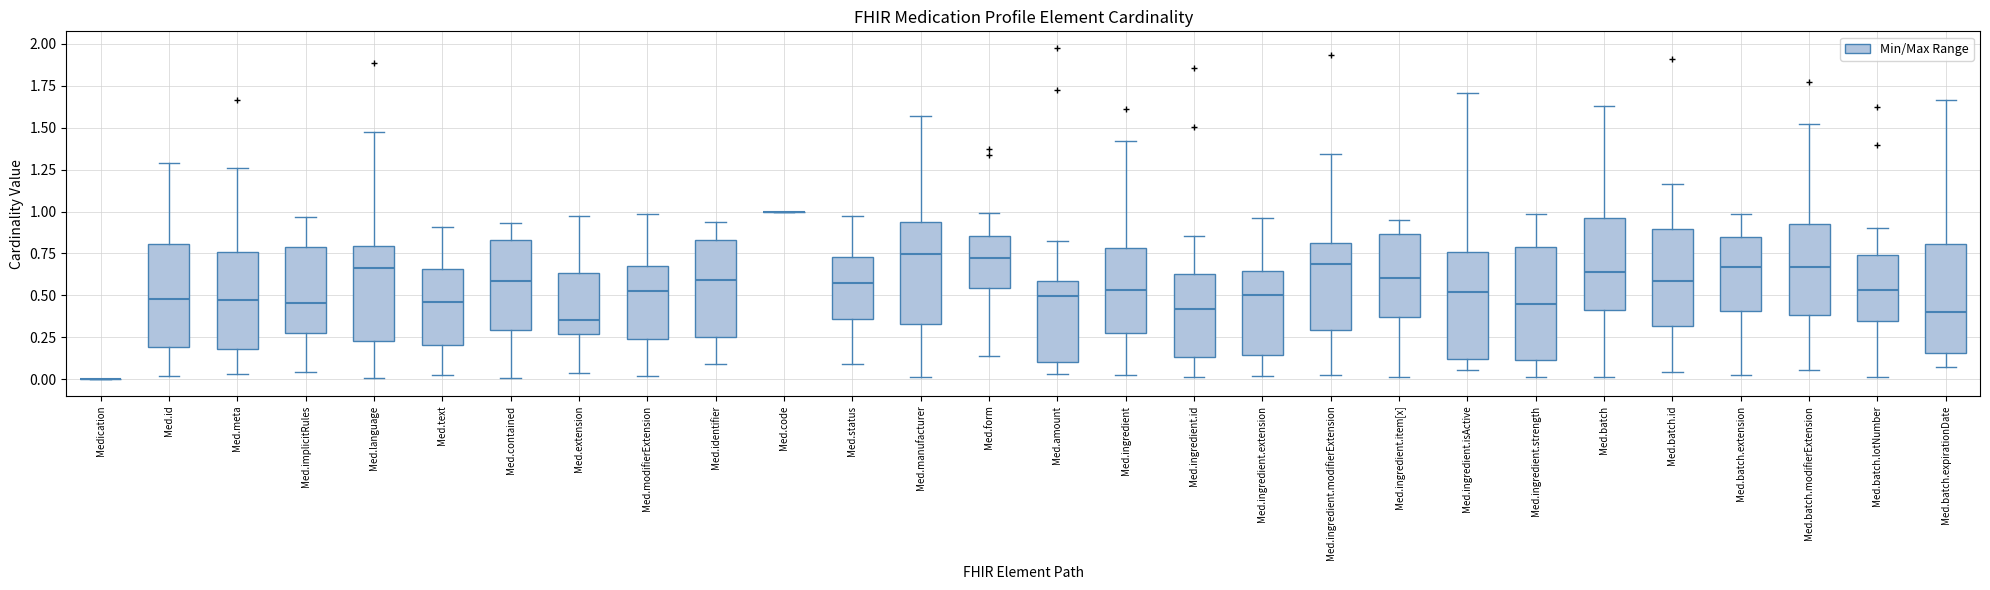

Reading left to right, read every box against the y-axis: the position of its median line, the range the box covers, and the ends of its whiskers. The values are not printed on the chart, so give them approximately, as read against the axis.

Medication: box collapsed to a line at 0.00, whiskers 0.00 to 0.00
Med.id: median 0.50, box 0.20 to 0.80, whiskers 0.00 to 1.30
Med.meta: median 0.50, box 0.20 to 0.75, whiskers 0.05 to 1.25
Med.implicitRules: median 0.45, box 0.30 to 0.80, whiskers 0.05 to 0.95
Med.language: median 0.65, box 0.25 to 0.80, whiskers 0.00 to 1.45
Med.text: median 0.45, box 0.20 to 0.65, whiskers 0.05 to 0.90
Med.contained: median 0.60, box 0.30 to 0.85, whiskers 0.00 to 0.95
Med.extension: median 0.35, box 0.25 to 0.65, whiskers 0.05 to 0.95
Med.modifierExtension: median 0.50, box 0.25 to 0.65, whiskers 0.00 to 1.00
Med.identifier: median 0.60, box 0.25 to 0.85, whiskers 0.10 to 0.95
Med.code: box collapsed to a line at 1.00, whiskers 1.00 to 1.00
Med.status: median 0.55, box 0.35 to 0.75, whiskers 0.10 to 0.95
Med.manufacturer: median 0.75, box 0.35 to 0.95, whiskers 0.00 to 1.55
Med.form: median 0.70, box 0.55 to 0.85, whiskers 0.15 to 1.00
Med.amount: median 0.50, box 0.10 to 0.60, whiskers 0.05 to 0.80
Med.ingredient: median 0.55, box 0.25 to 0.80, whiskers 0.05 to 1.40
Med.ingredient.id: median 0.40, box 0.15 to 0.65, whiskers 0.00 to 0.85
Med.ingredient.extension: median 0.50, box 0.15 to 0.65, whiskers 0.00 to 0.95
Med.ingredient.modifierExtension: median 0.70, box 0.30 to 0.80, whiskers 0.00 to 1.35
Med.ingredient.item[x]: median 0.60, box 0.35 to 0.85, whiskers 0.00 to 0.95
Med.ingredient.isActive: median 0.50, box 0.10 to 0.75, whiskers 0.05 to 1.70
Med.ingredient.strength: median 0.45, box 0.10 to 0.80, whiskers 0.00 to 1.00
Med.batch: median 0.65, box 0.40 to 0.95, whiskers 0.00 to 1.65
Med.batch.id: median 0.60, box 0.30 to 0.90, whiskers 0.05 to 1.15
Med.batch.extension: median 0.65, box 0.40 to 0.85, whiskers 0.05 to 1.00
Med.batch.modifierExtension: median 0.65, box 0.40 to 0.90, whiskers 0.05 to 1.50
Med.batch.lotNumber: median 0.55, box 0.35 to 0.75, whiskers 0.00 to 0.90
Med.batch.expirationDate: median 0.40, box 0.15 to 0.80, whiskers 0.10 to 1.65